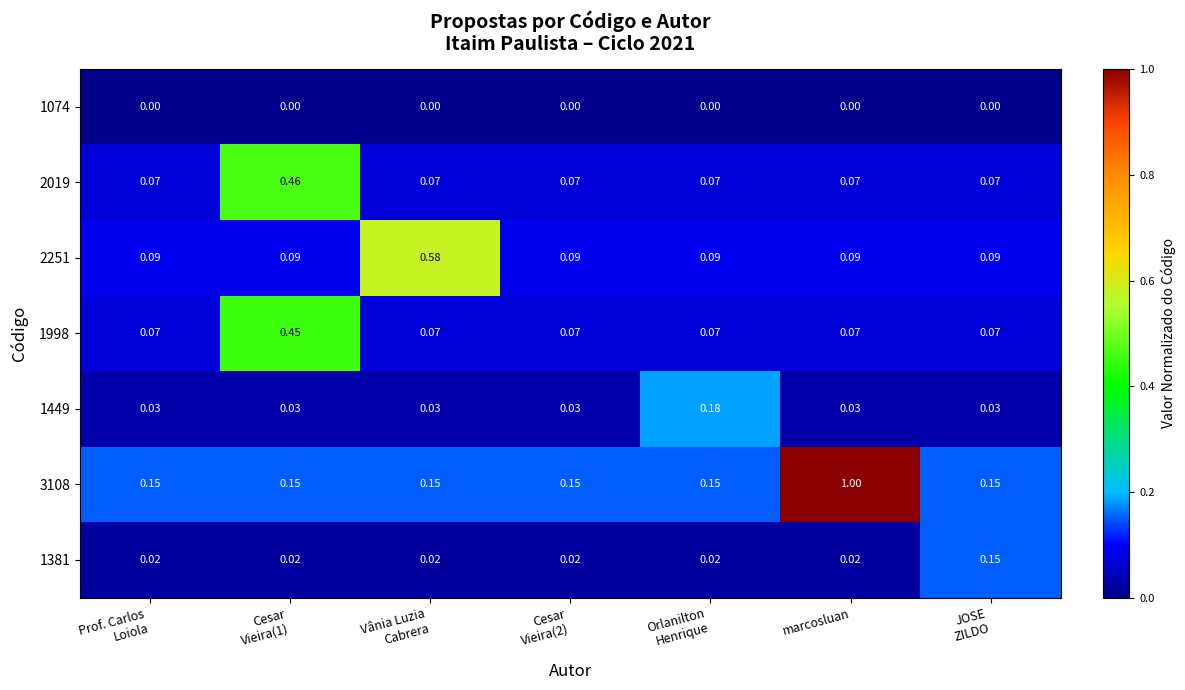

At which category is the sum across all series the highest?

marcosluan